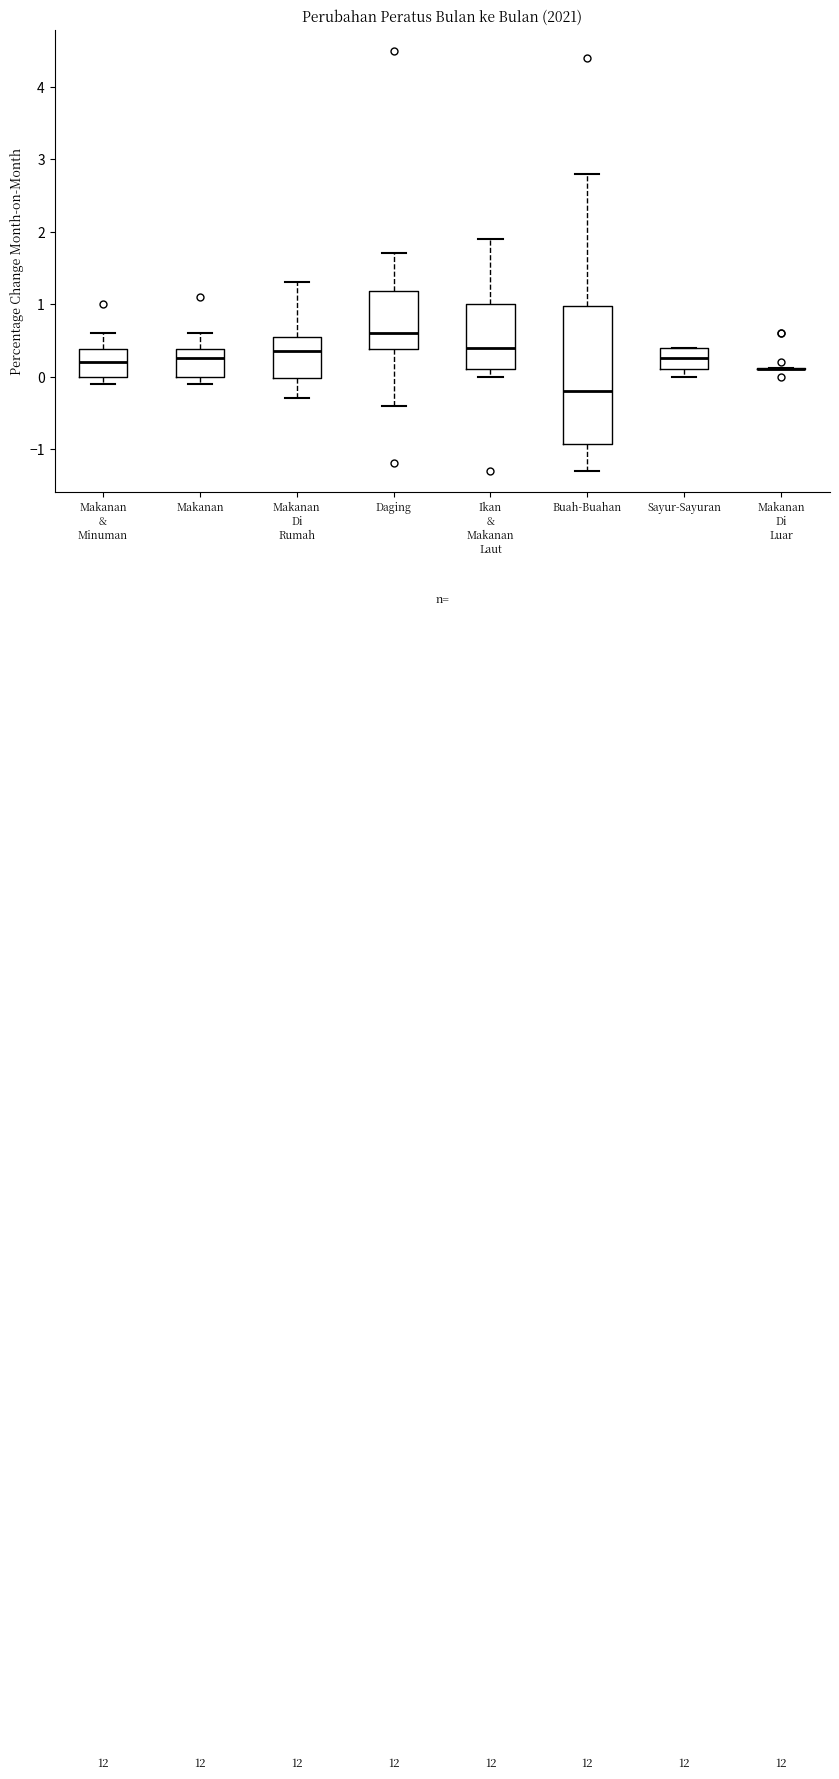

Reading left to right, read every box against the y-axis: the position of its median line, the range the box covers, and the ends of its whiskers. The values are not printed on the chart, so give them approximately, as read against the axis.

Makanan & Minuman: median 0.2, box 0.0 to 0.4, whiskers -0.1 to 0.6
Makanan: median 0.3, box 0.0 to 0.4, whiskers -0.1 to 0.6
Makanan Di Rumah: median 0.4, box 0.0 to 0.6, whiskers -0.3 to 1.3
Daging: median 0.6, box 0.4 to 1.2, whiskers -0.4 to 1.7
Ikan & Makanan Laut: median 0.4, box 0.1 to 1.0, whiskers 0.0 to 1.9
Buah-Buahan: median -0.2, box -0.9 to 1.0, whiskers -1.3 to 2.8
Sayur-Sayuran: median 0.3, box 0.1 to 0.4, whiskers 0.0 to 0.4
Makanan Di Luar: box collapsed to a line at 0.1, whiskers 0.1 to 0.1